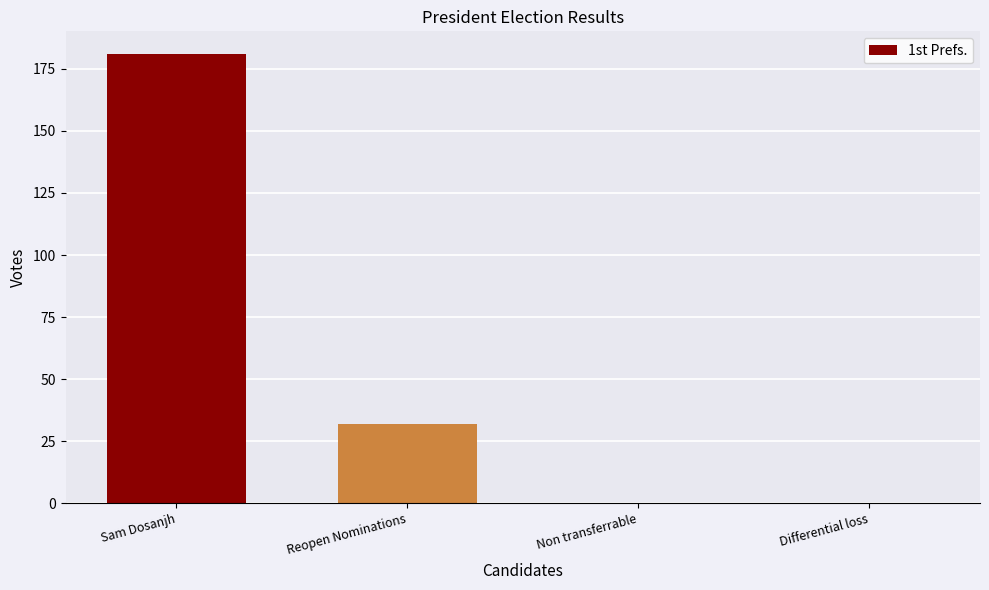

True or false: the data shows 32 at Reopen Nominations.

True